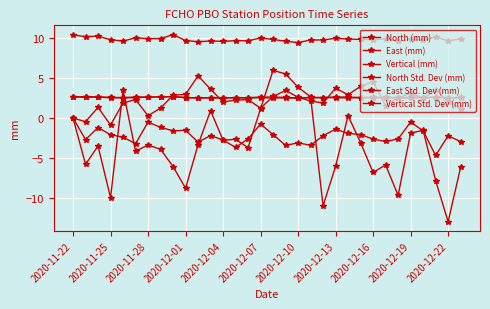

True or false: Vertical Std. Dev (mm) and North Std. Dev (mm) cross at least once.

False